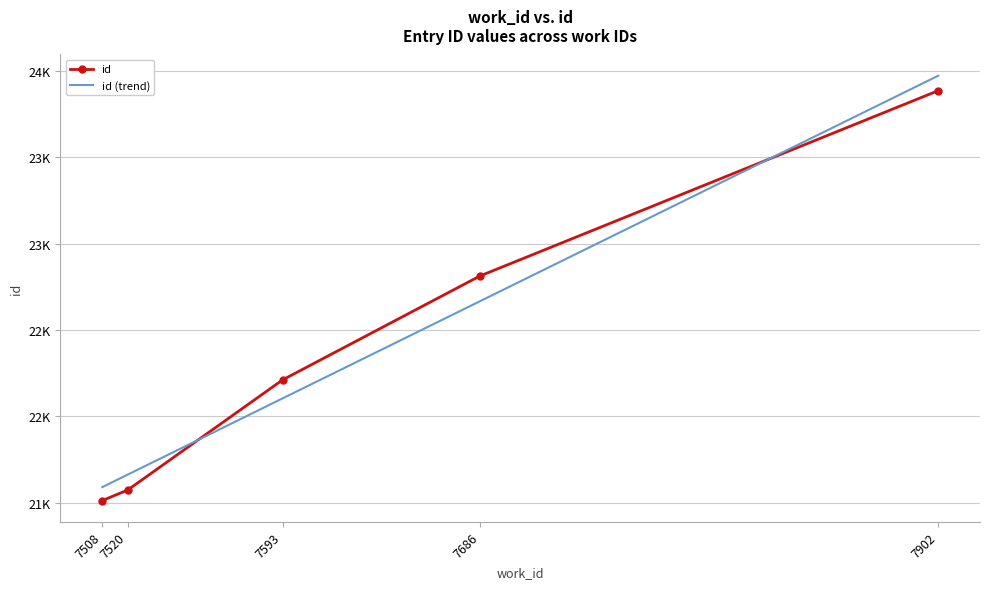

What are all the series names shown in the legend?

id, id (trend)